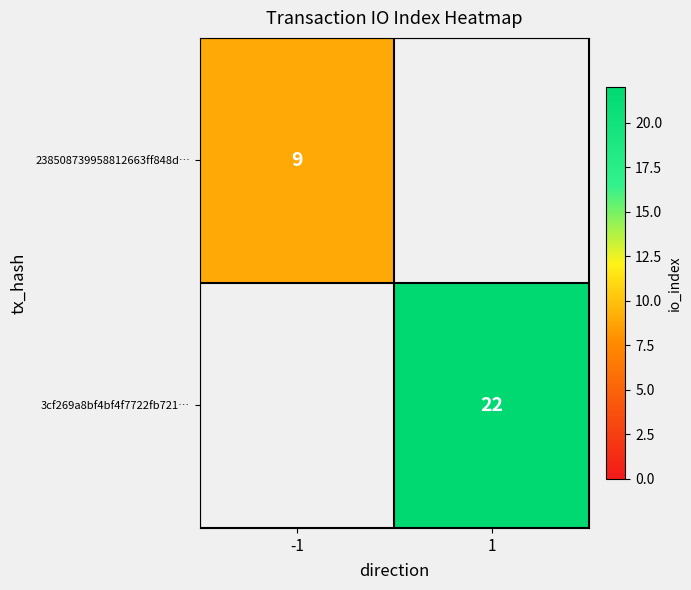

True or false: 238508739958812663ff848d… has a value of 5 at -1.

False